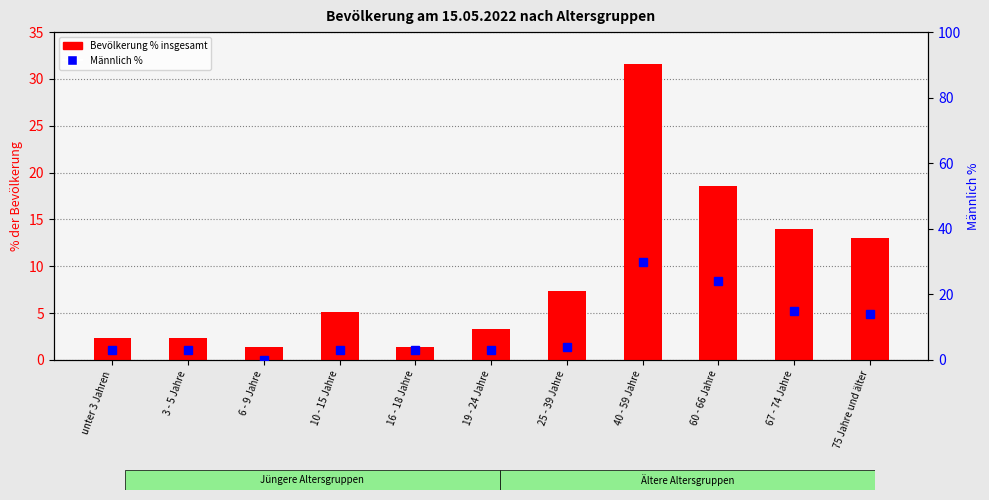

What is the difference between the maximum and minimum values in the Bevölkerung % insgesamt series?

30.2